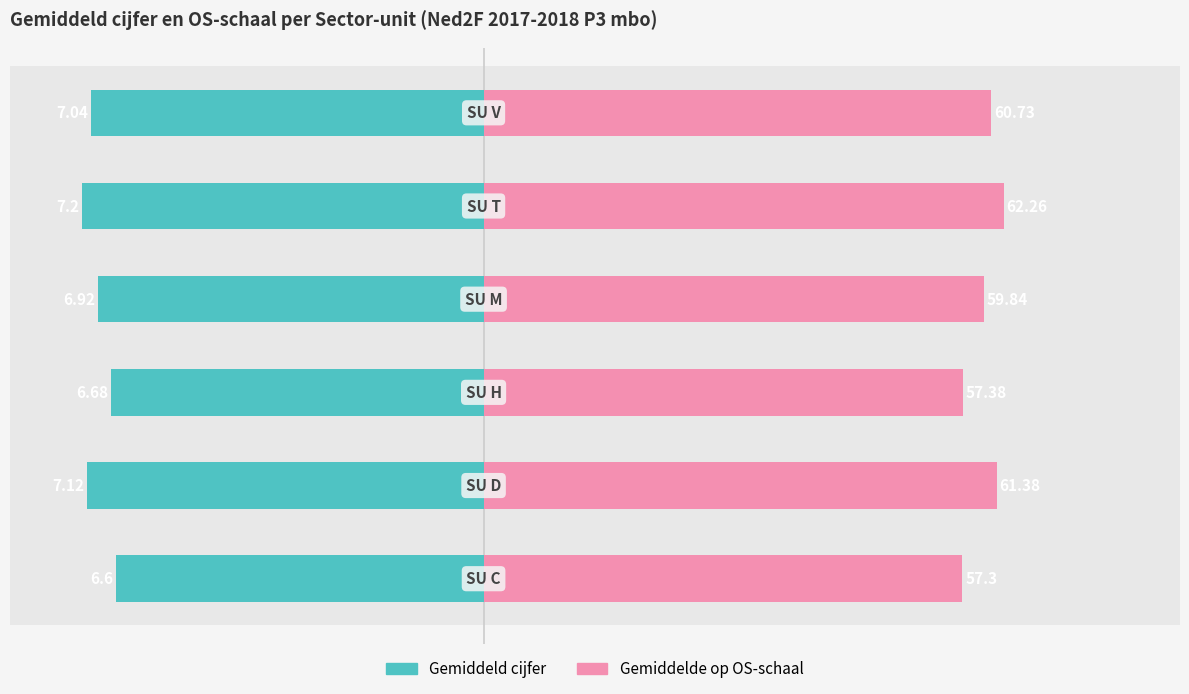

At how many categories does at least one series exceed 5?

6